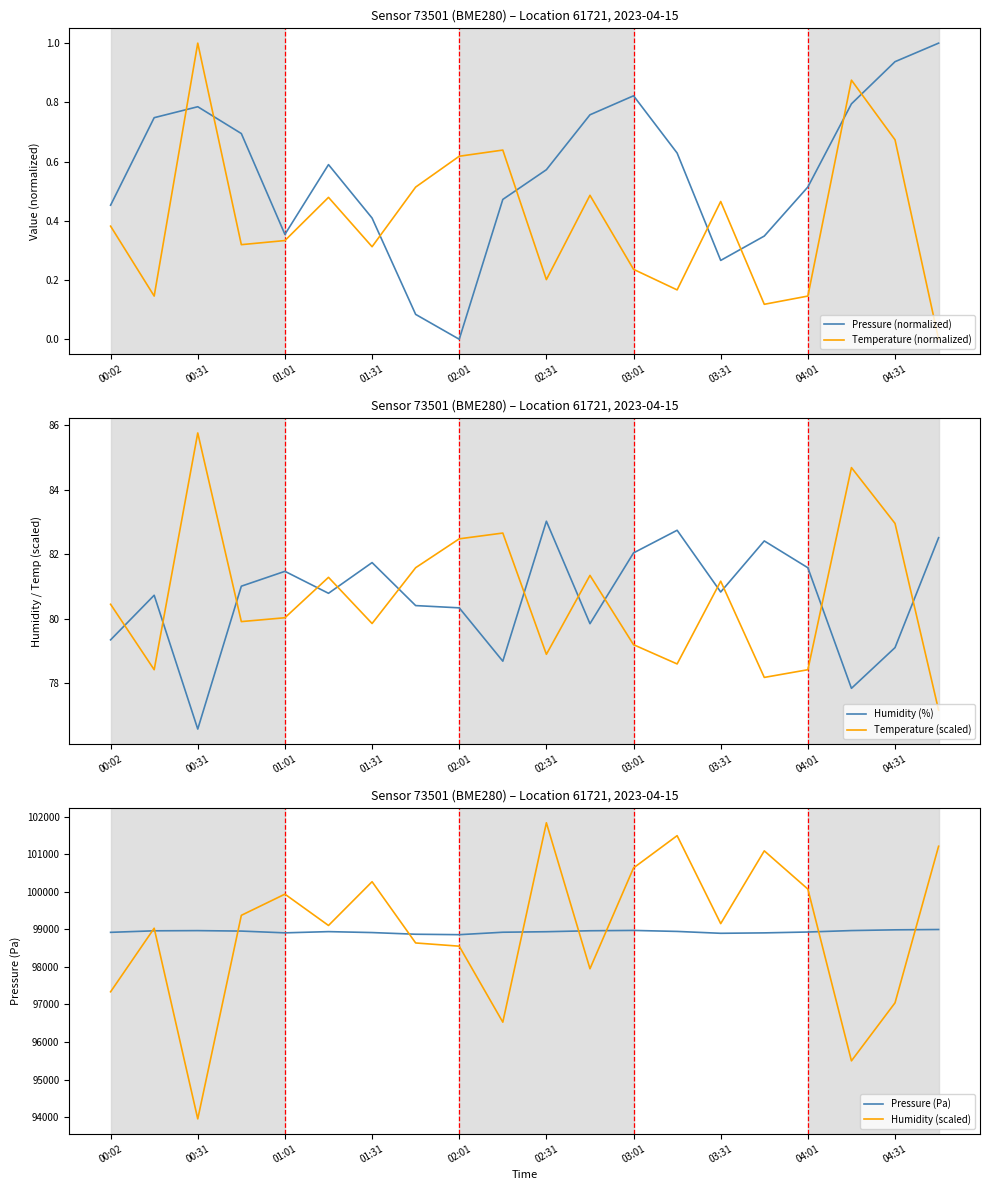

True or false: Humidity (%) and Temperature (normalized) intersect in this chart.

False